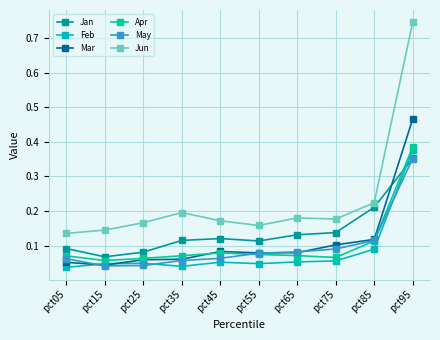

What is the difference between the maximum and minimum values in the Apr series?

0.3